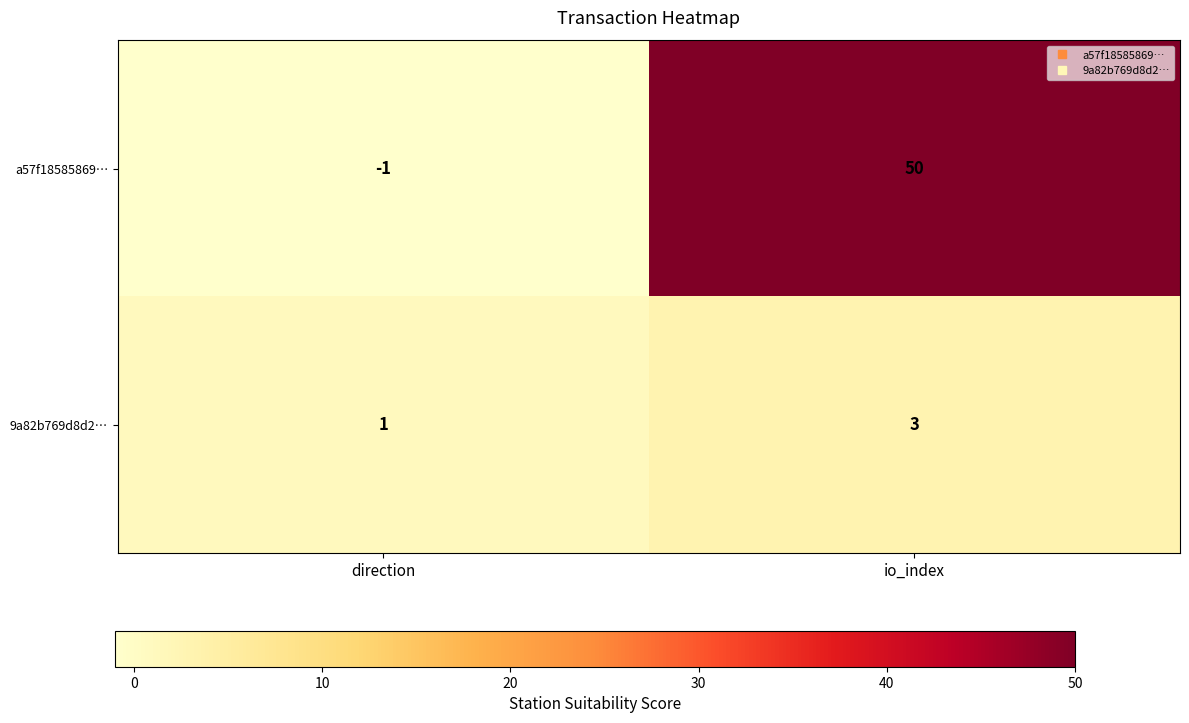

How many negative values does the a57f18585869… series have?

1